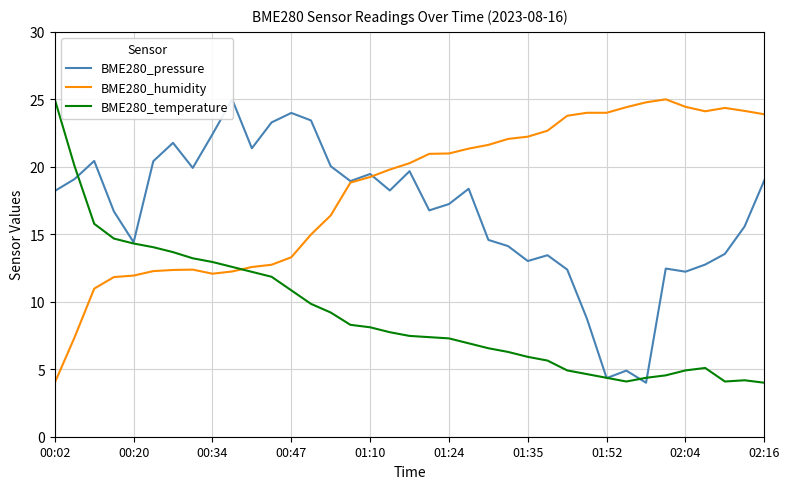

Count the number of categories in the chart.

37